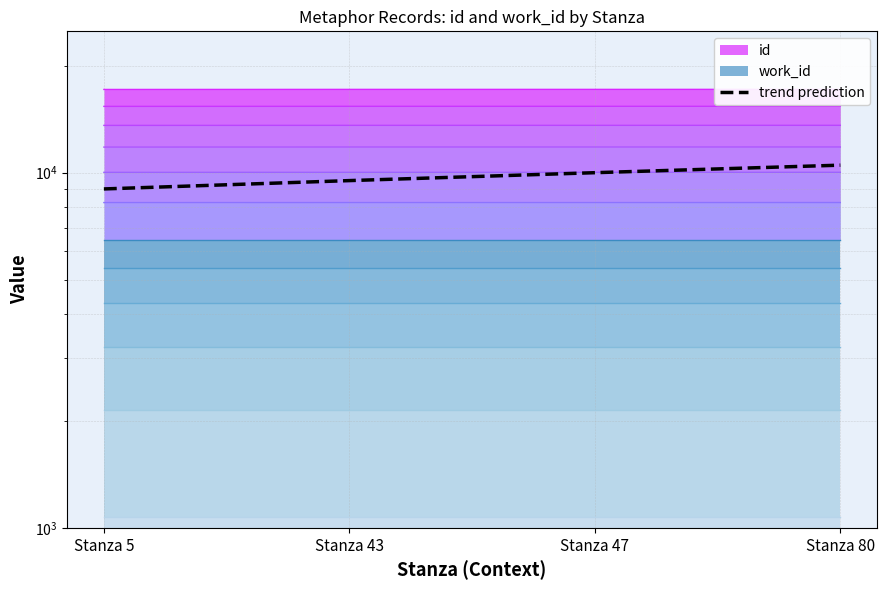

Where does the data first go above 10000?

Stanza 80